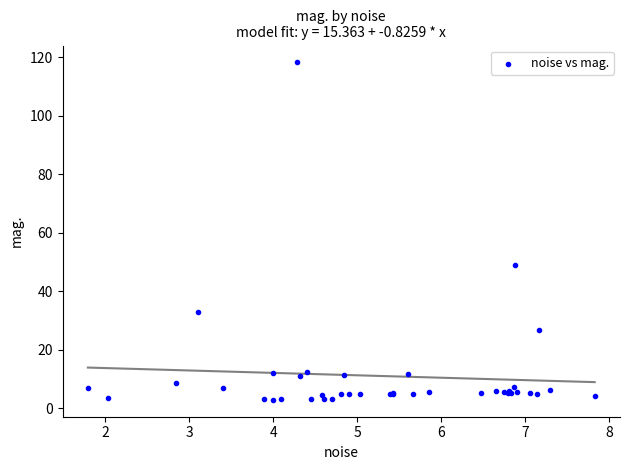

What Y value in the scatter plot is closest to 60?

49.0